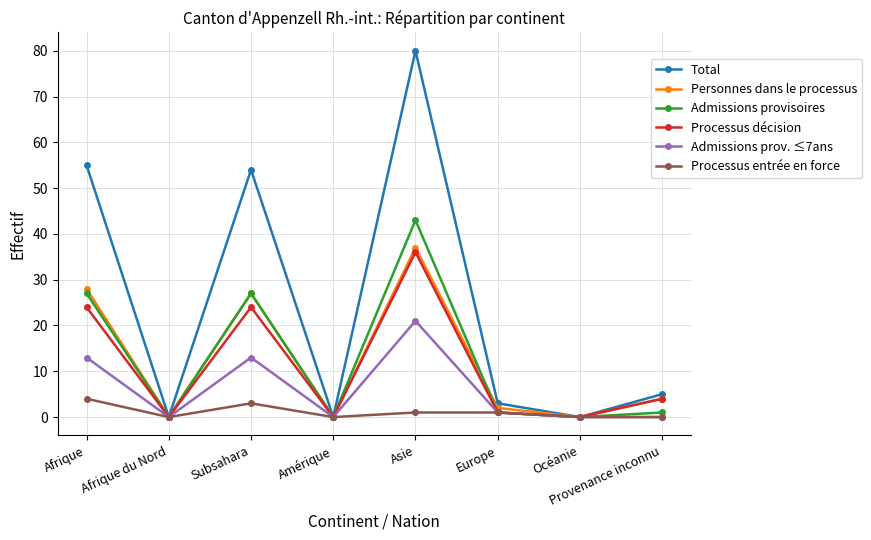

Where is Total nearest to the value 40?

Subsahara